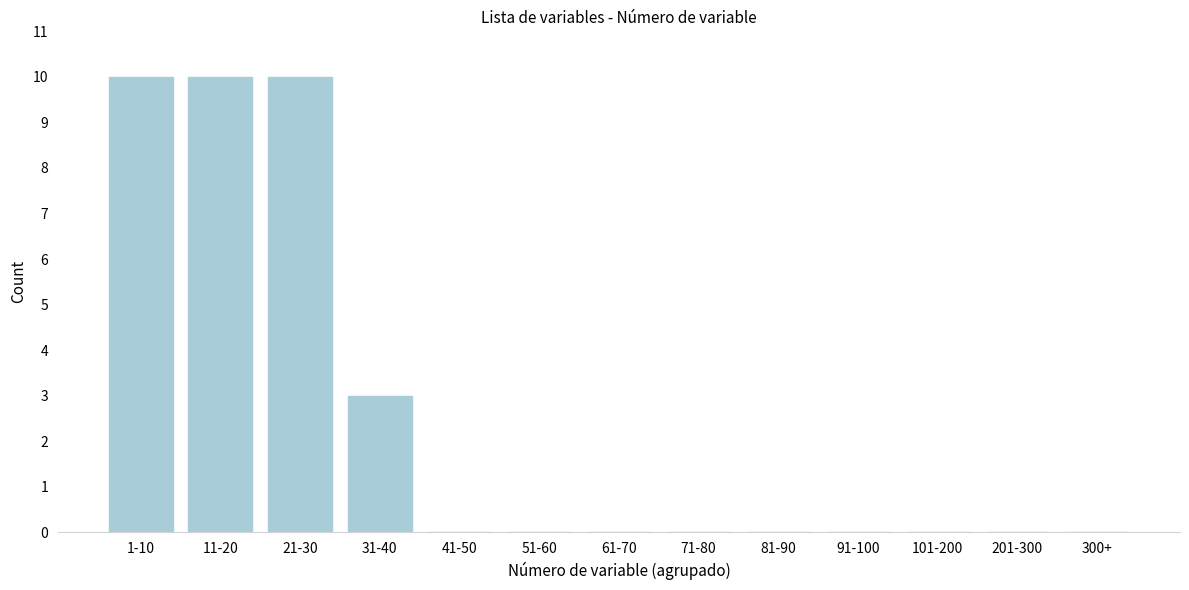

Reading right to left, transcribe all the data shown in this chart.

300+=0	201-300=0	101-200=0	91-100=0	81-90=0	71-80=0	61-70=0	51-60=0	41-50=0	31-40=3	21-30=10	11-20=10	1-10=10